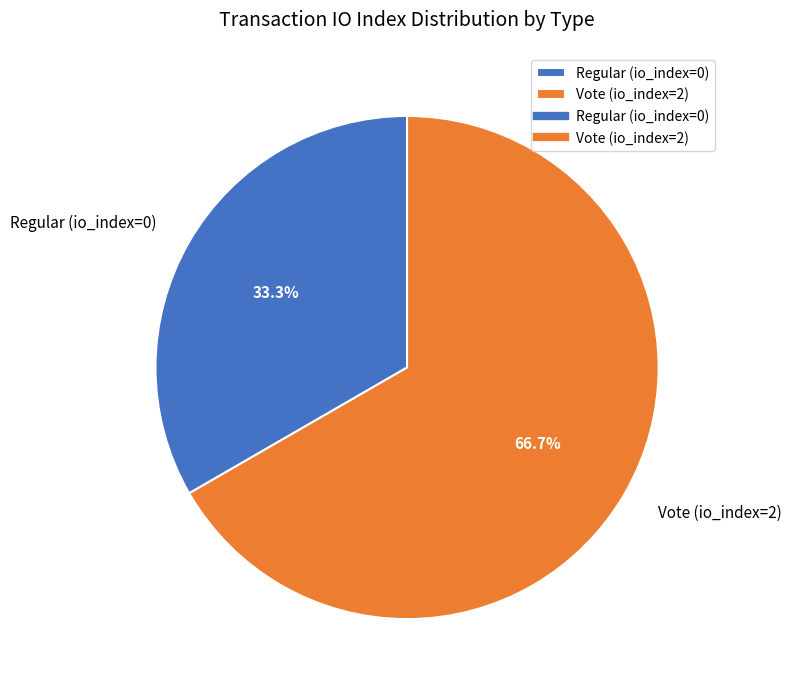

How many slices are in this pie chart?

2